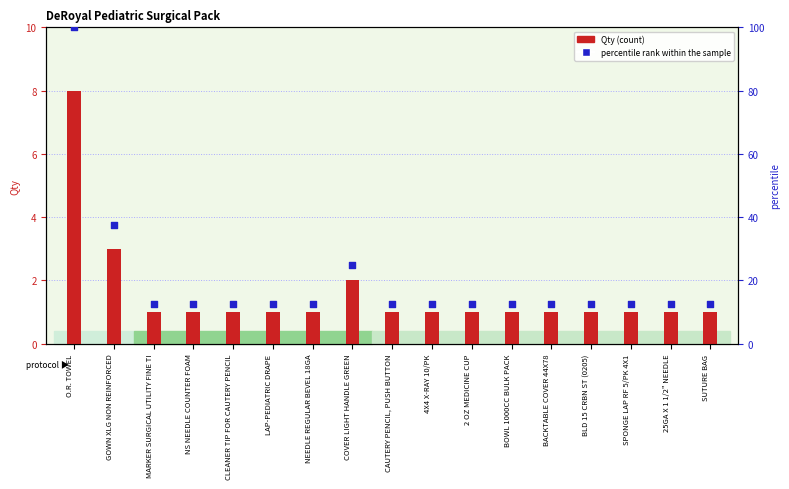

Which series has the largest total across all categories?

percentile rank within the sample